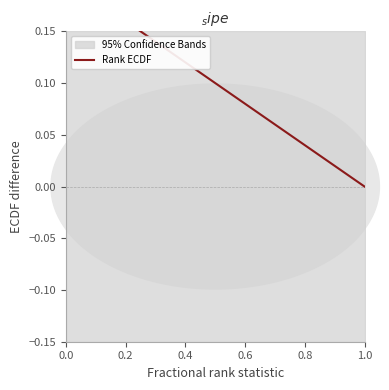

How many lines are shown in the chart?

1